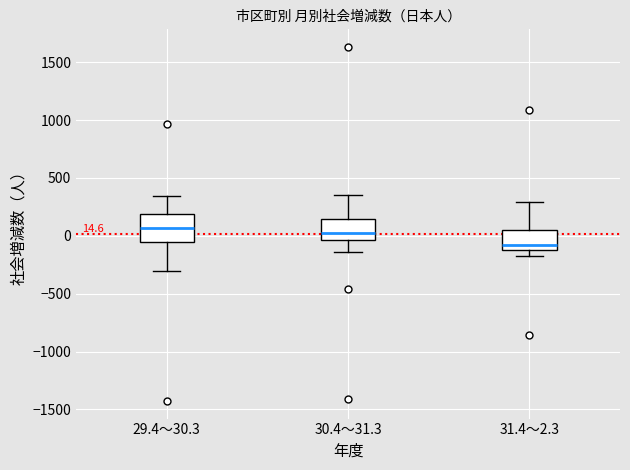

Which box has the lowest median line?

31.4～2.3